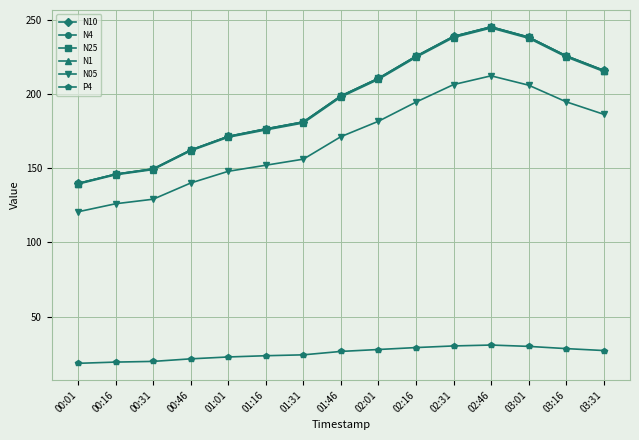

True or false: N25 and N4 cross at least once.

False